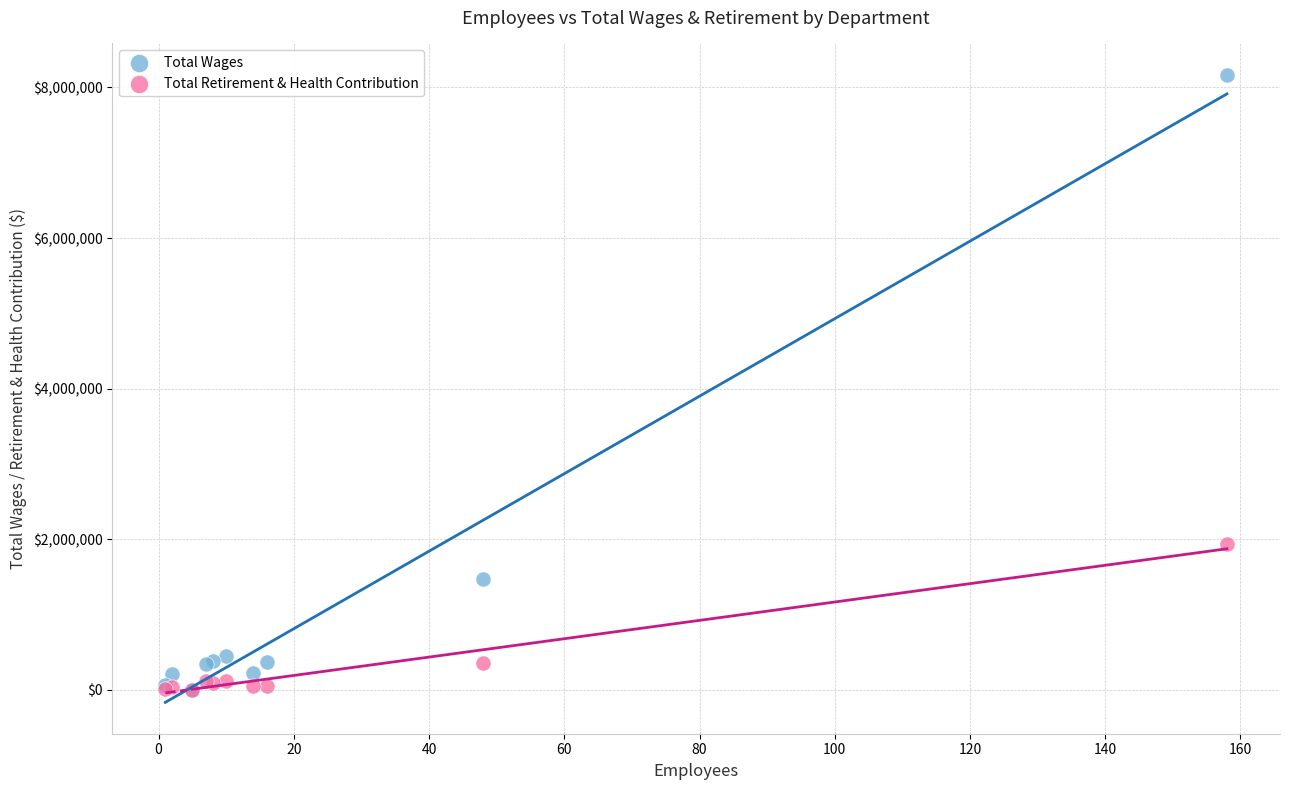

What are all the series names shown in the legend?

Total Wages, Total Retirement & Health Contribution